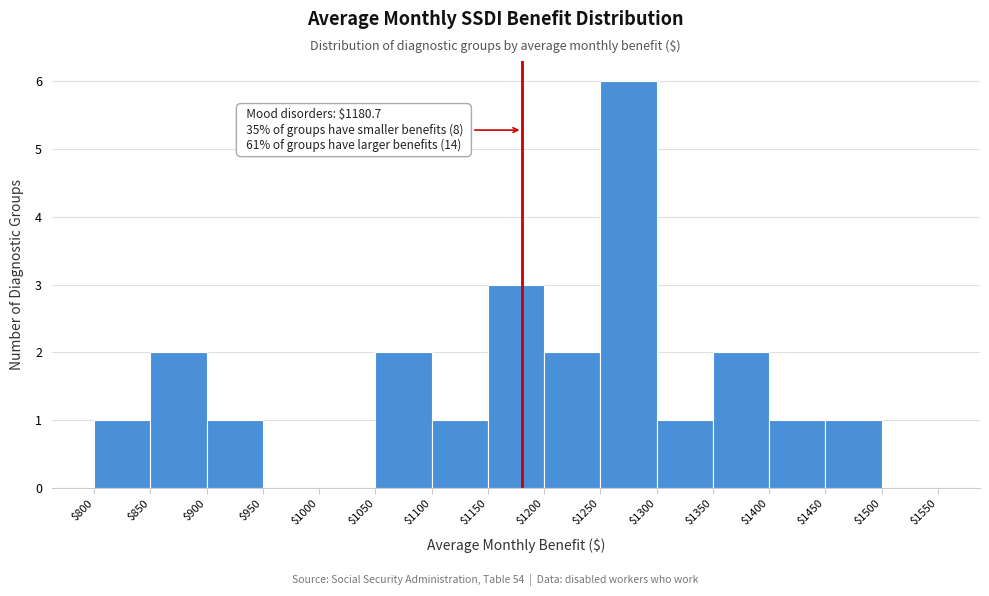

Over which range of the x-axis is the bar tallest?

$1250 to $1300